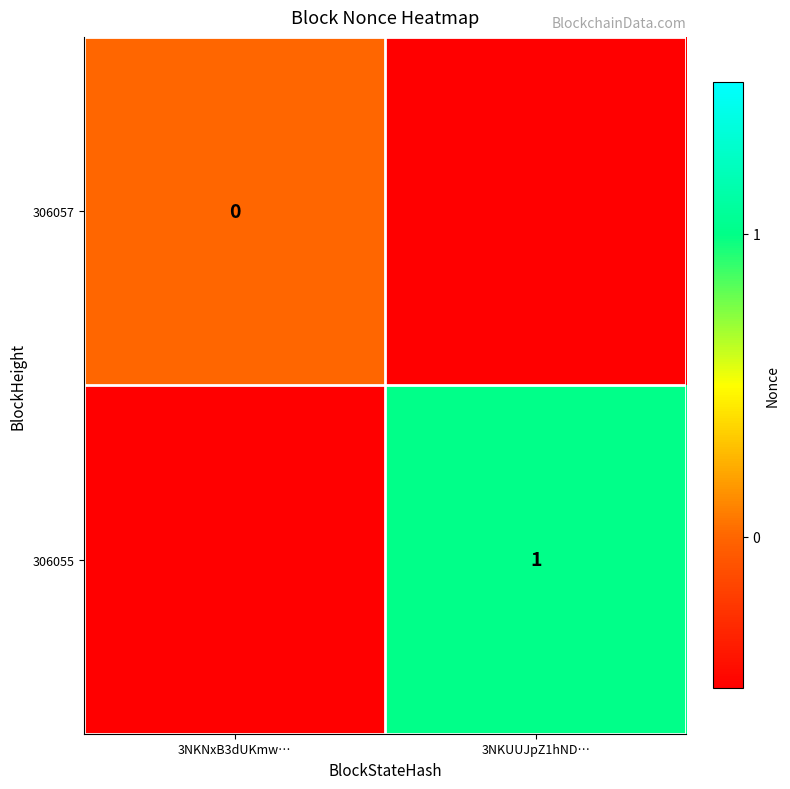

Which label corresponds to the smallest value in the chart?

3NKUUJpZ1hND…